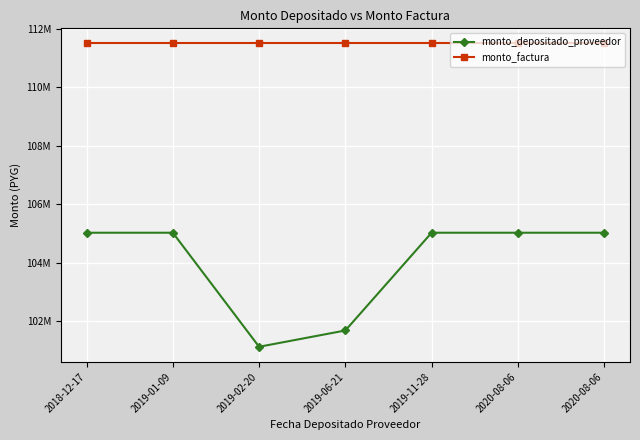

Does the chart have visible grid lines?

Yes